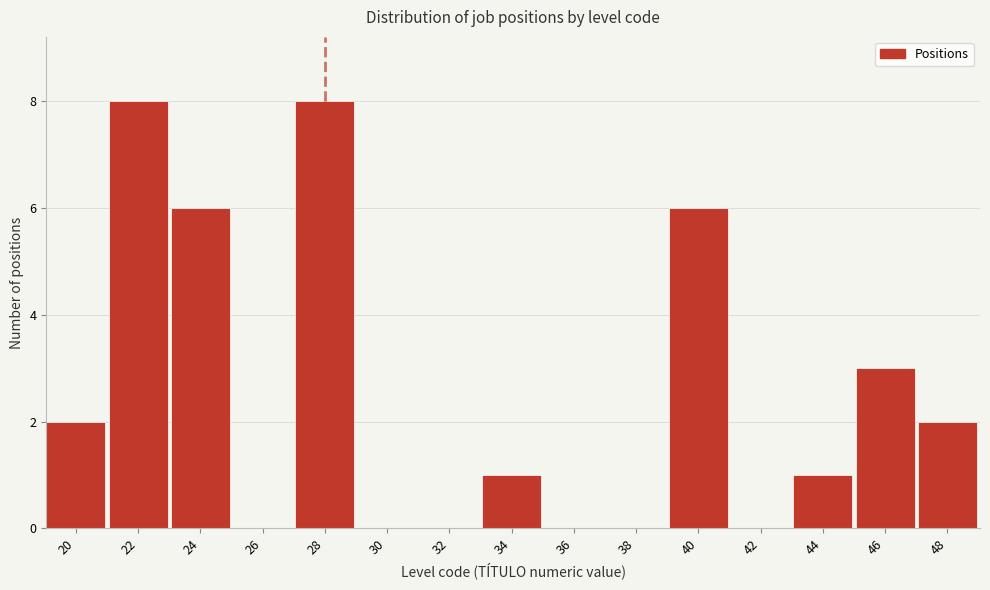

Reading right to left, list all the values displayed in this chart.

48=2	46=3	44=1	42=0	40=6	38=0	36=0	34=1	32=0	30=0	28=8	26=0	24=6	22=8	20=2